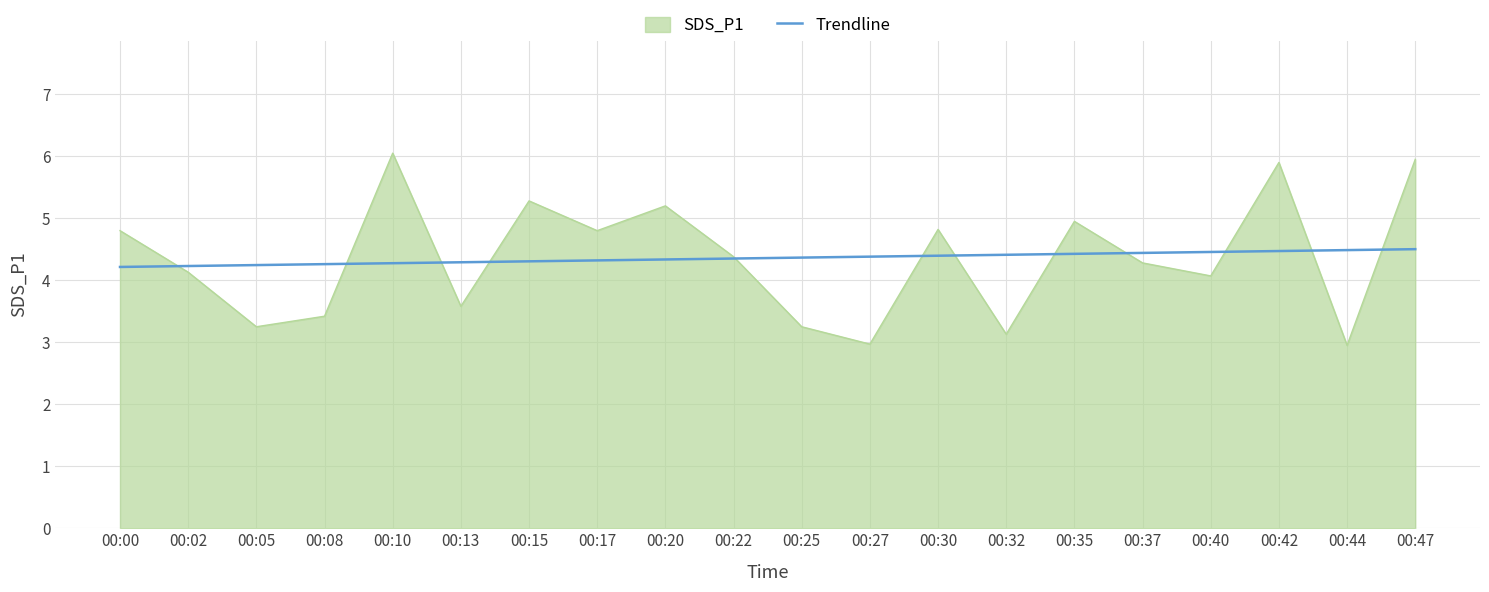

Which label corresponds to the largest value in the chart?

00:10